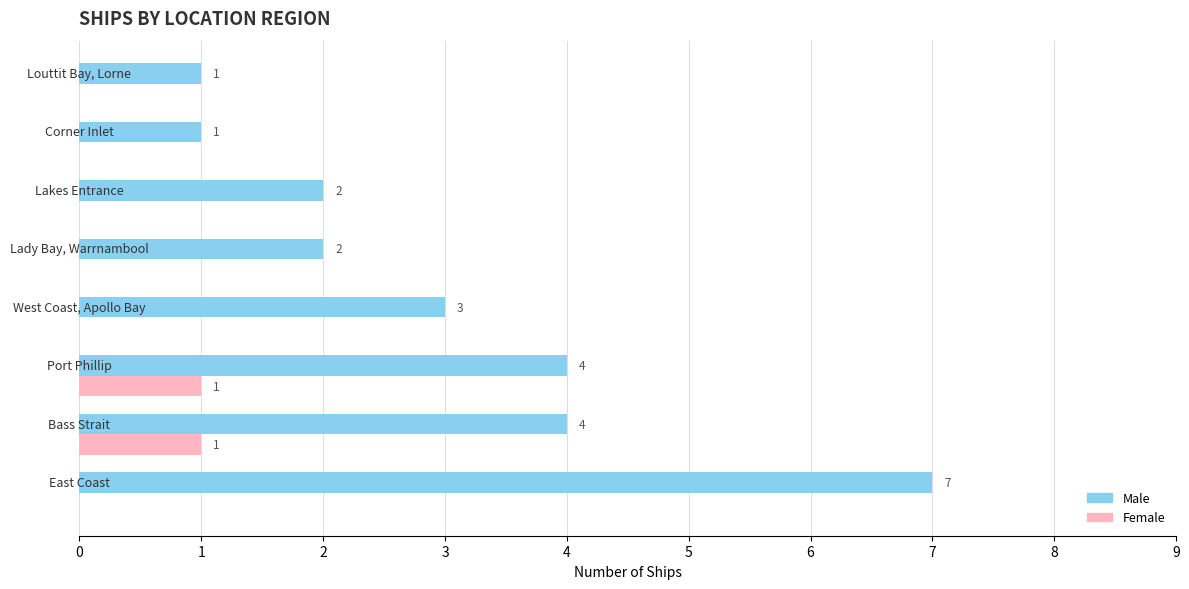

What is the greatest value displayed?

7